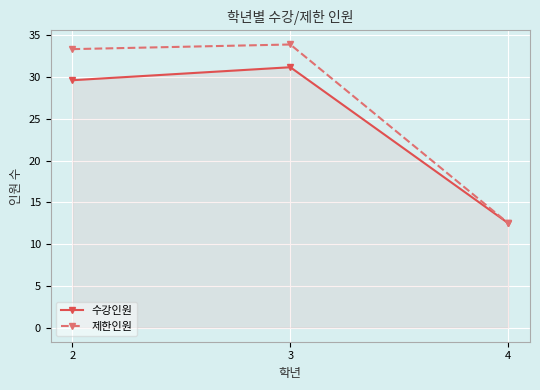

Where does the 제한인원 series first go above 33?

2